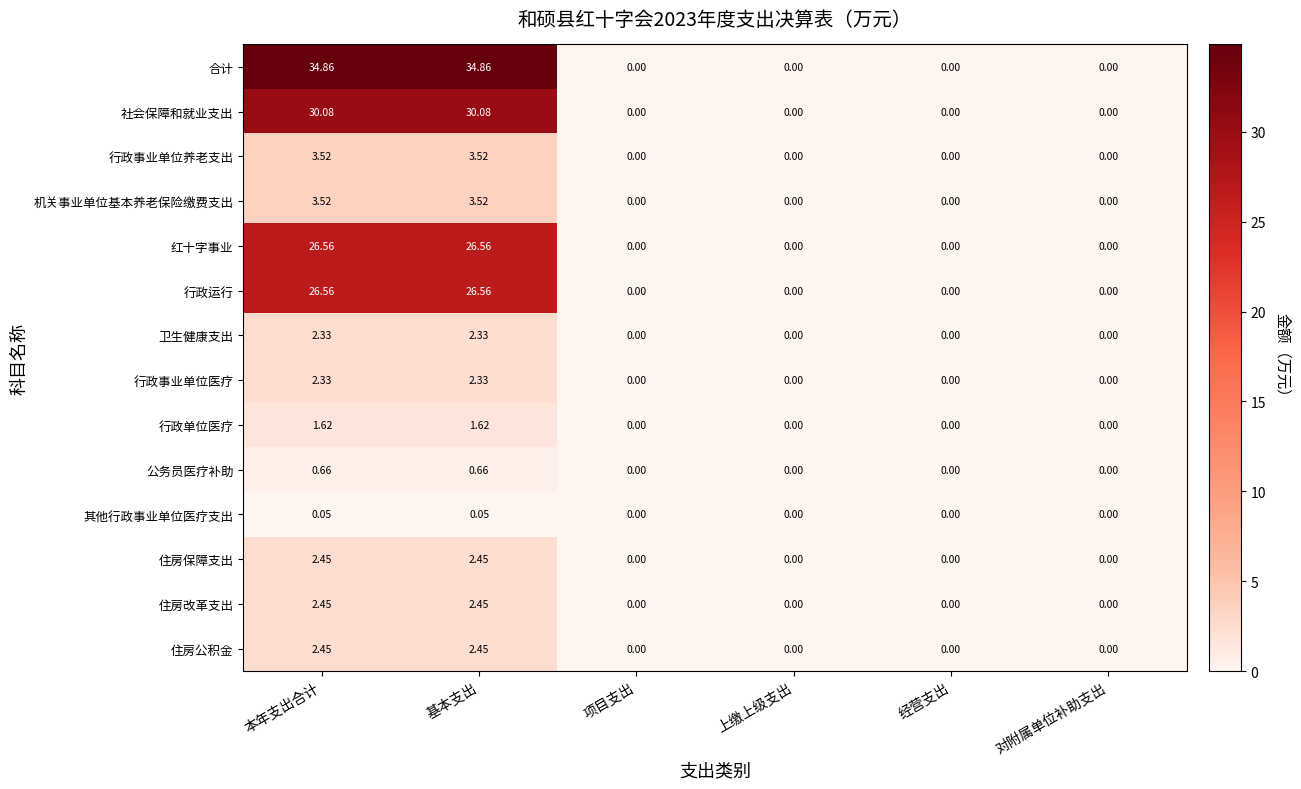

Between 本年支出合计 and 项目支出, which series saw the biggest shift?

合计